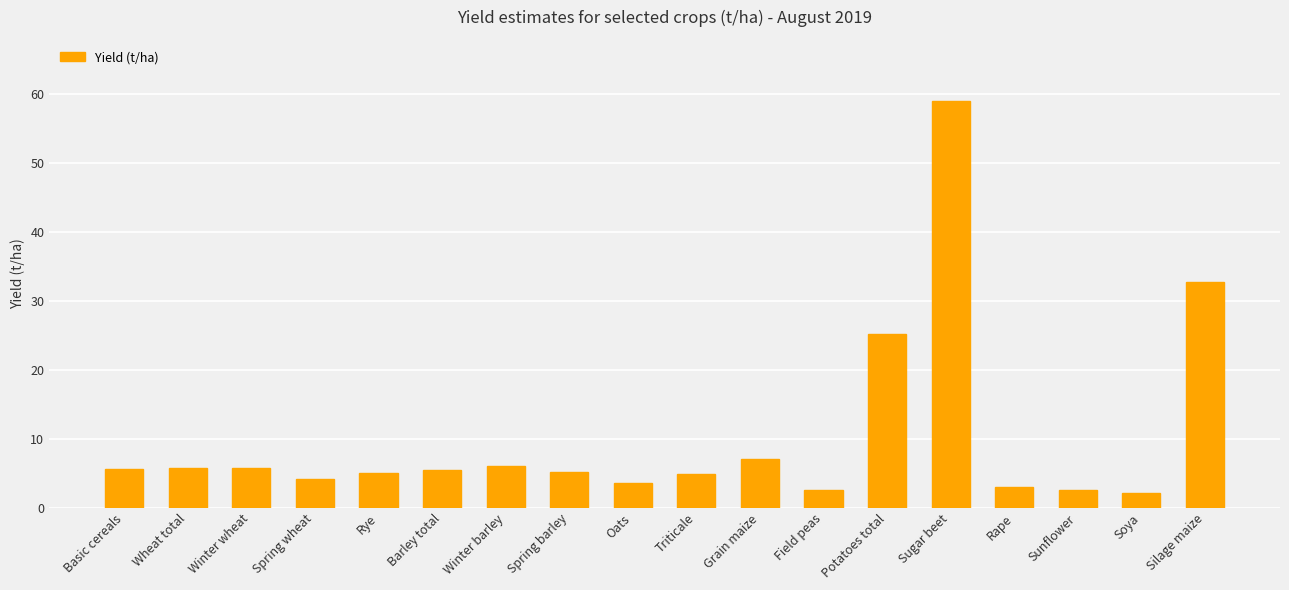

What is the greatest value displayed?

59.0